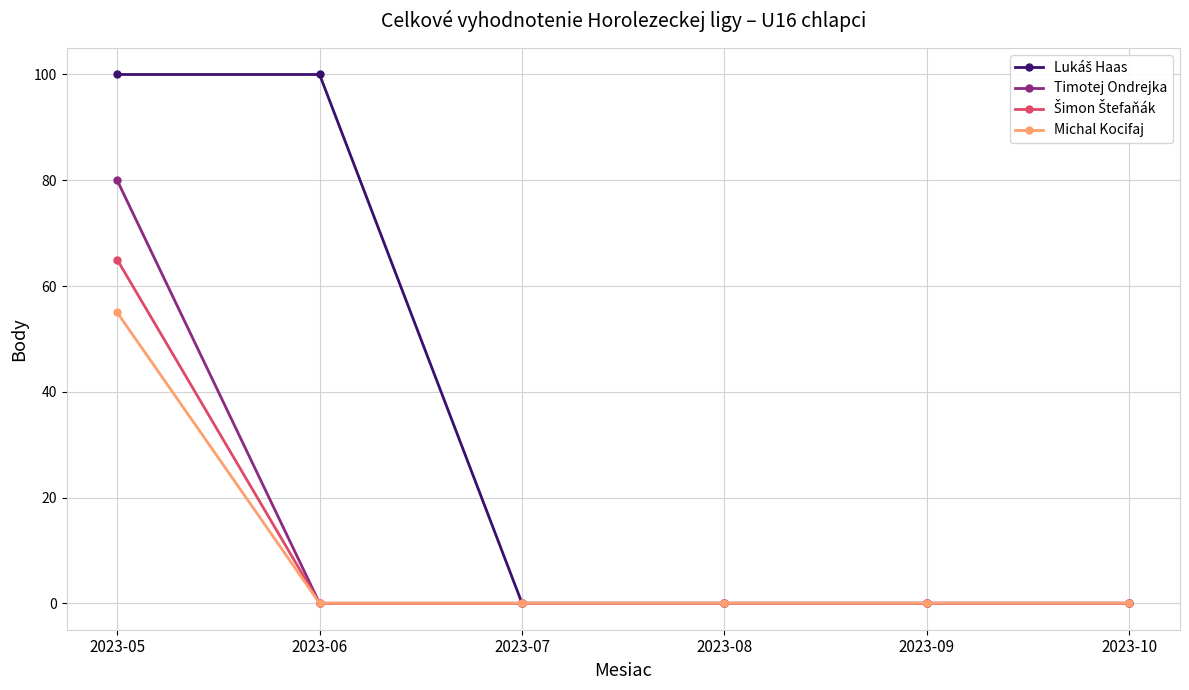

Is this an area chart (filled region under the line)?

No